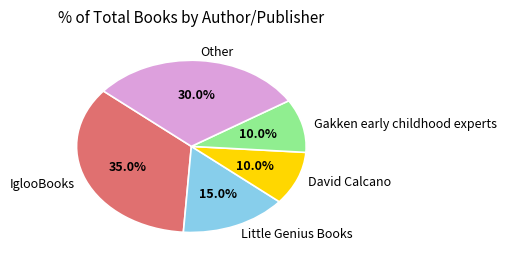

To the nearest percent, what is the difference between the largest and smallest slice percentages?

25%